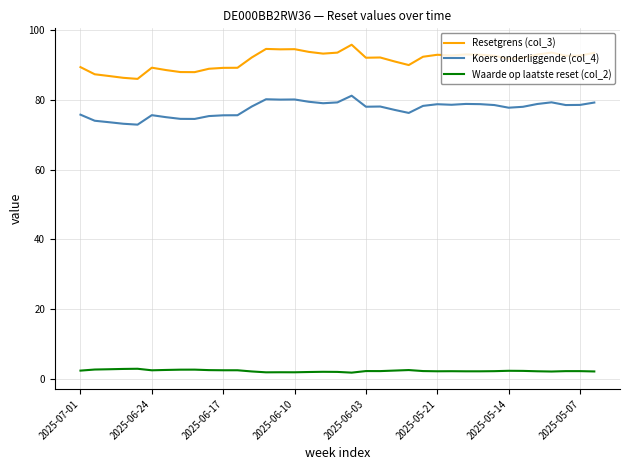

Which series has the widest spread of values?

Resetgrens (col_3)